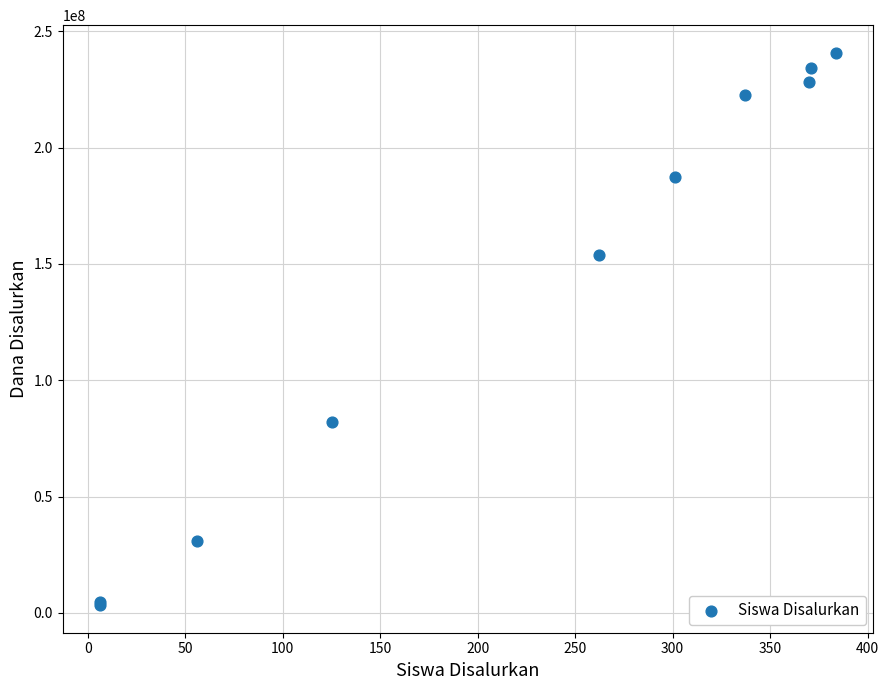

What Y value in the scatter plot is closest to 122062500?

153750000